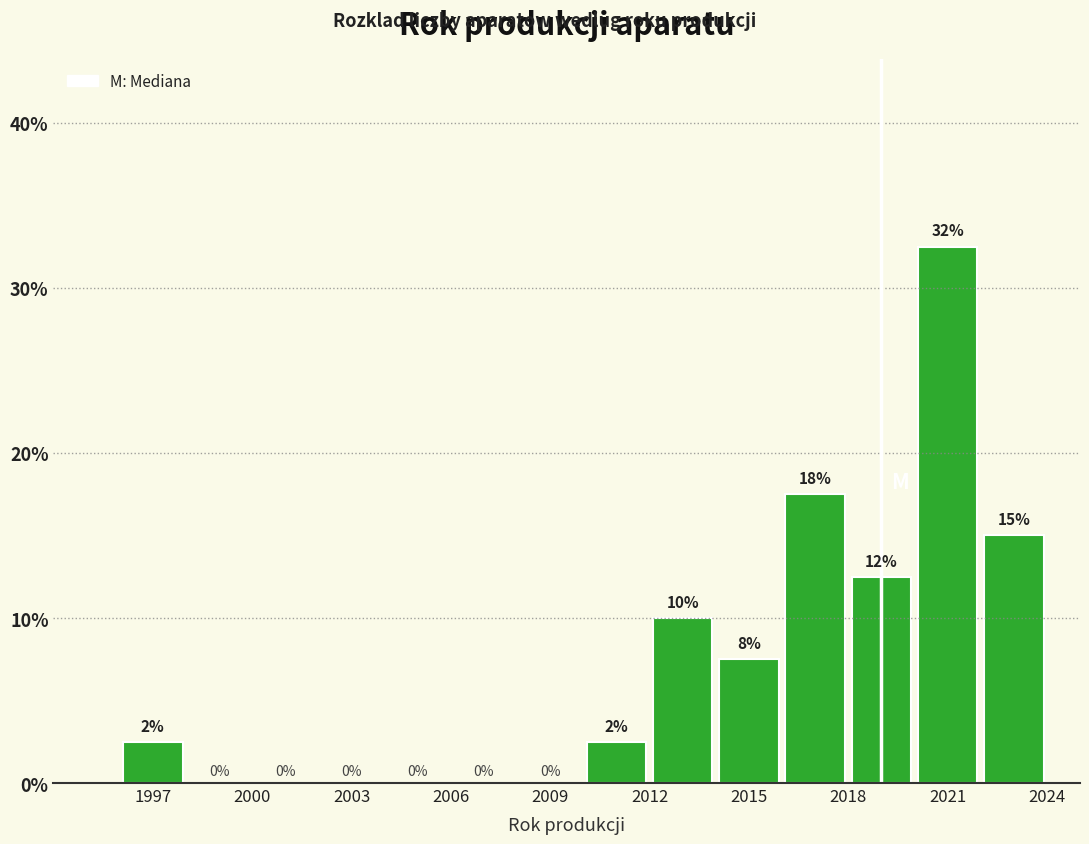

Over which range of the x-axis is the bar tallest?

2020 to 2022